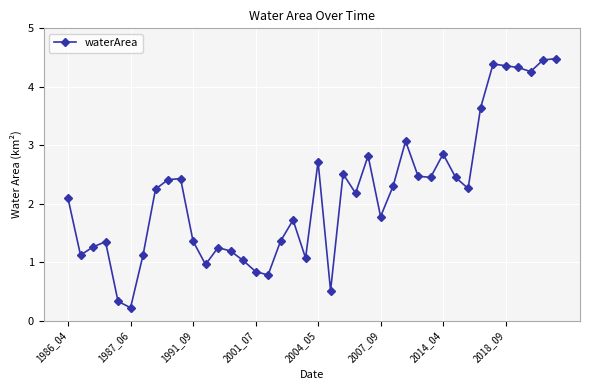

How many lines are shown in the chart?

1